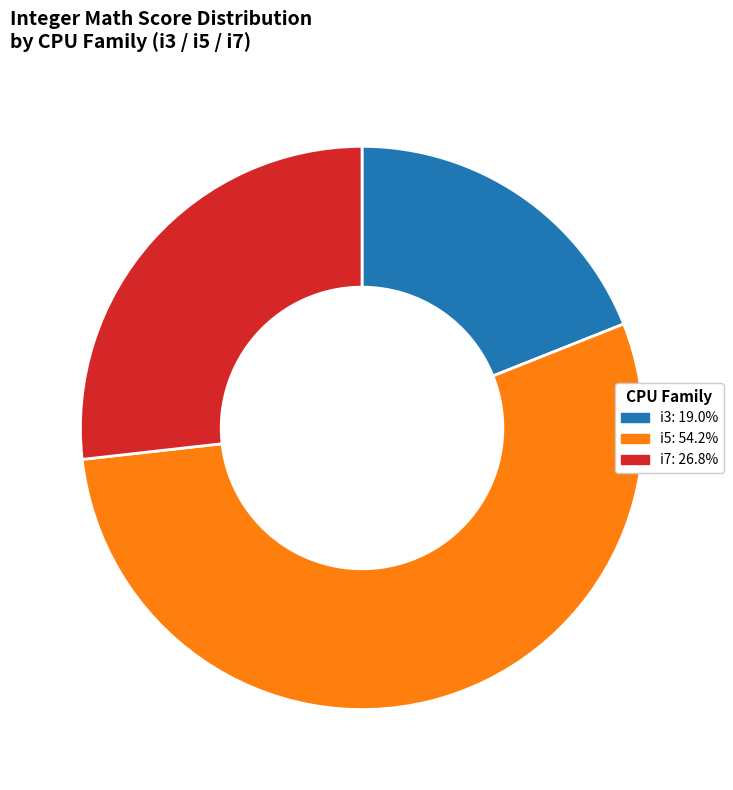

Is there any slice that represents more than half of the pie?

Yes